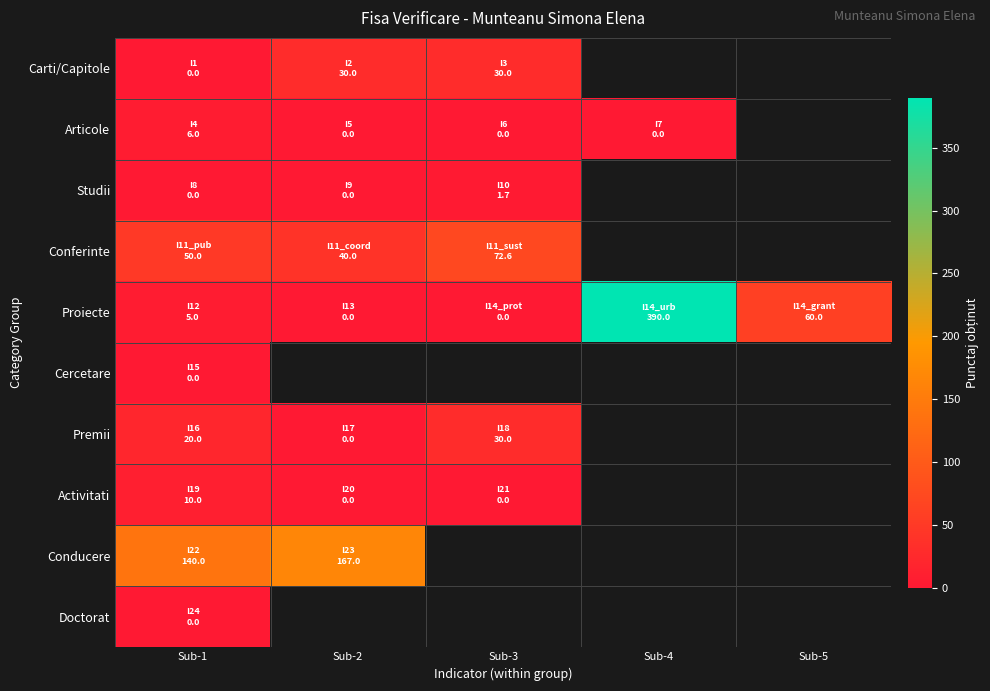

At how many categories does at least one series exceed 298?

1